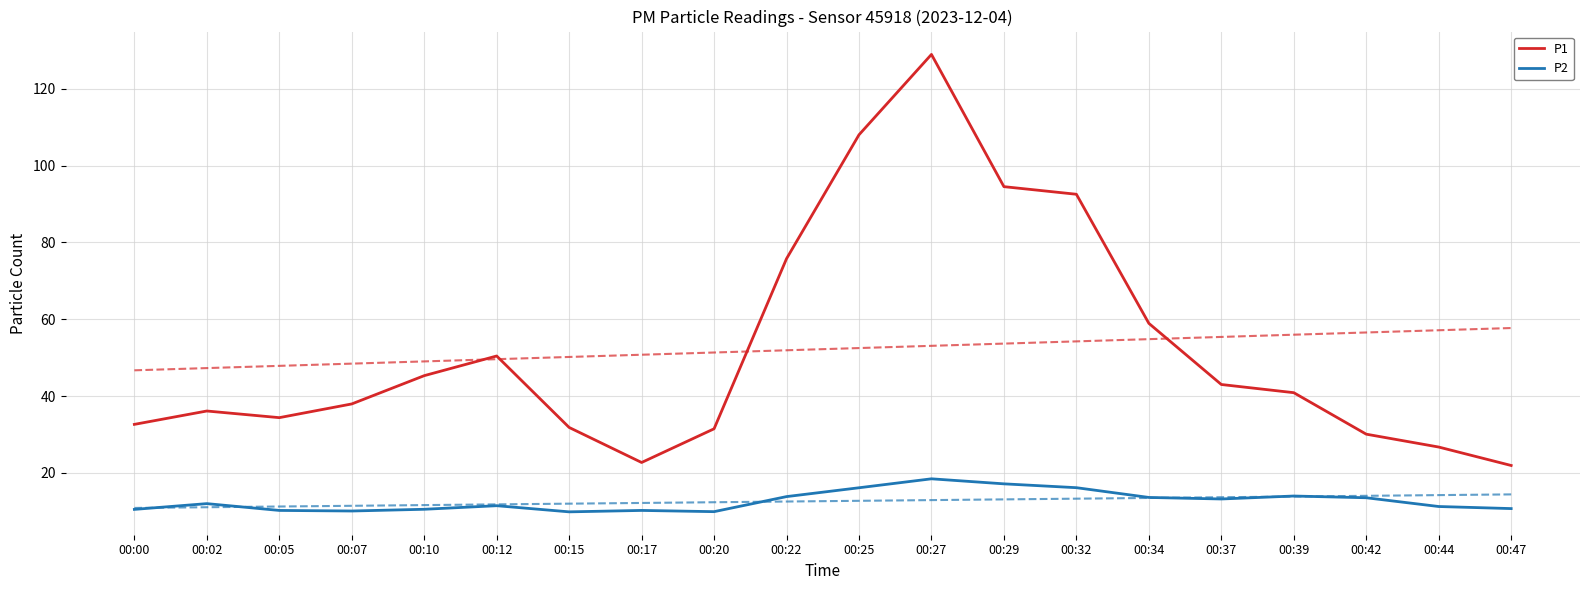

What is the maximum value shown in the chart?

128.9